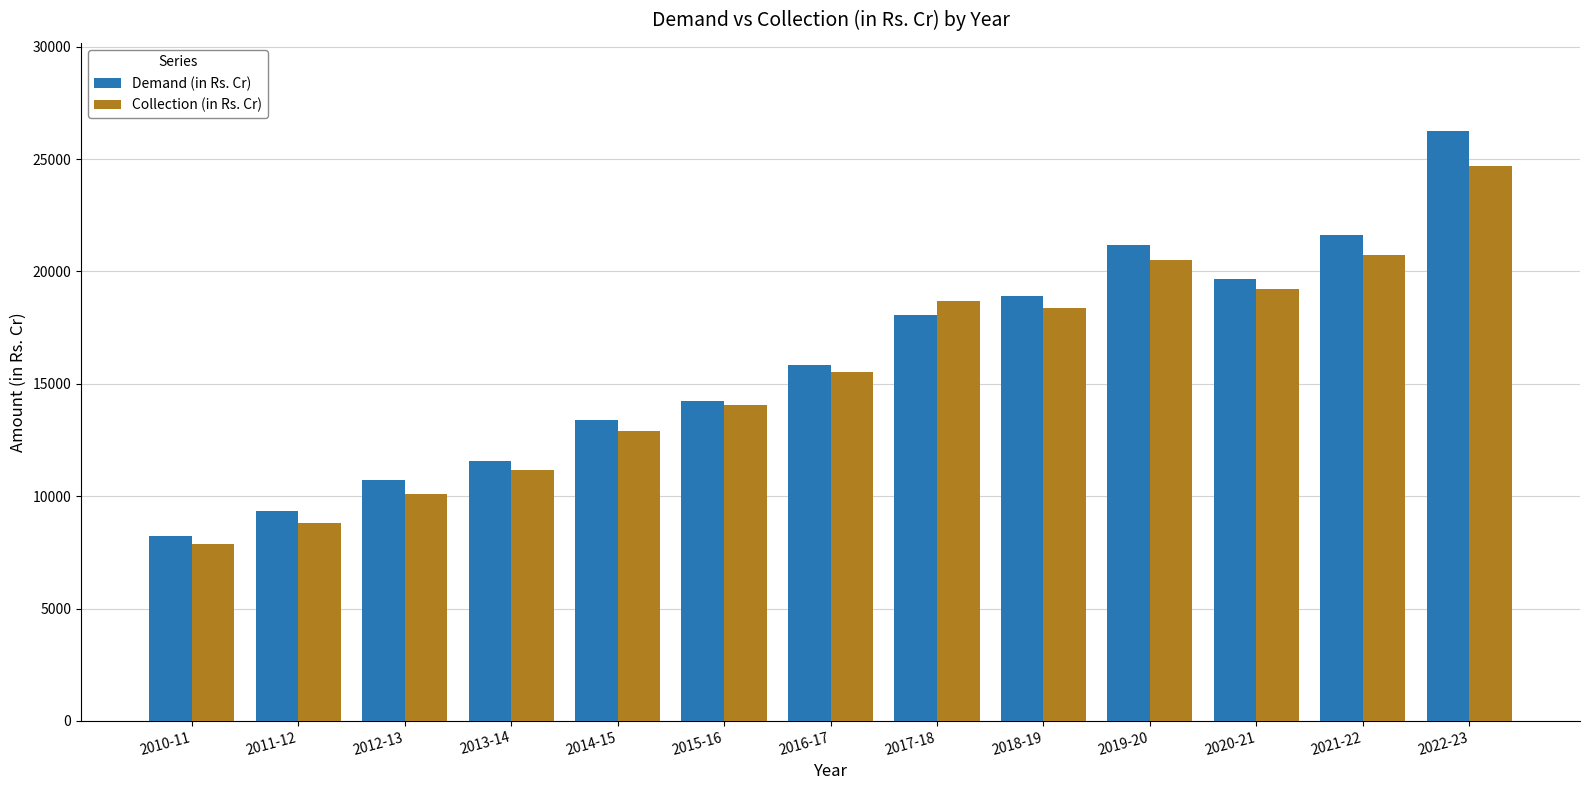

What is the average value of the Collection (in Rs. Cr) series?

15583